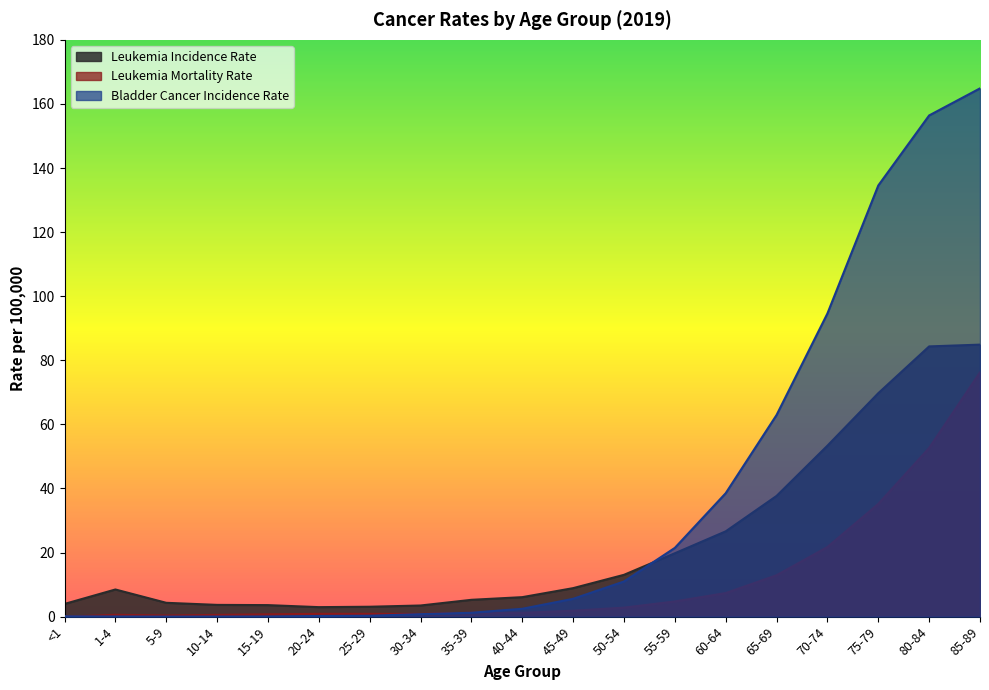

What is the value of the Leukemia Mortality Rate point at the 14th from the left?

7.4